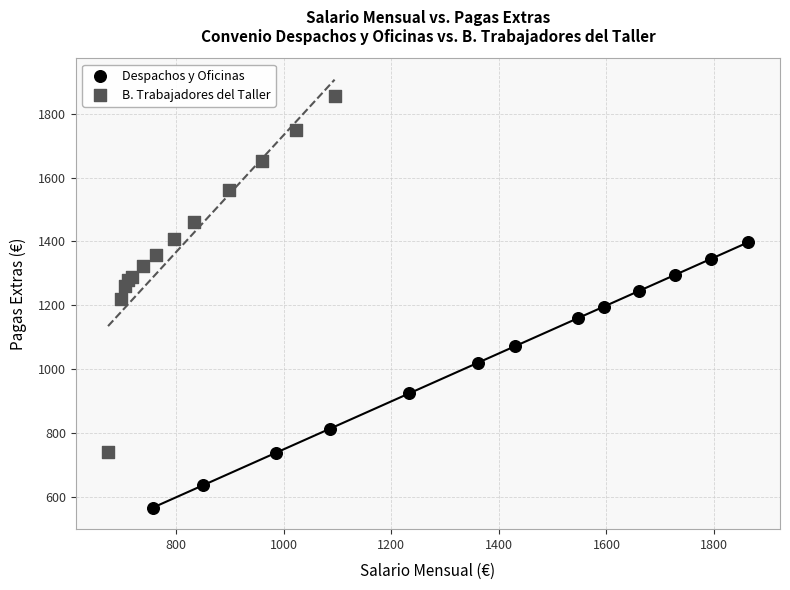

Which series reaches the minimum Y coordinate?

Despachos y Oficinas